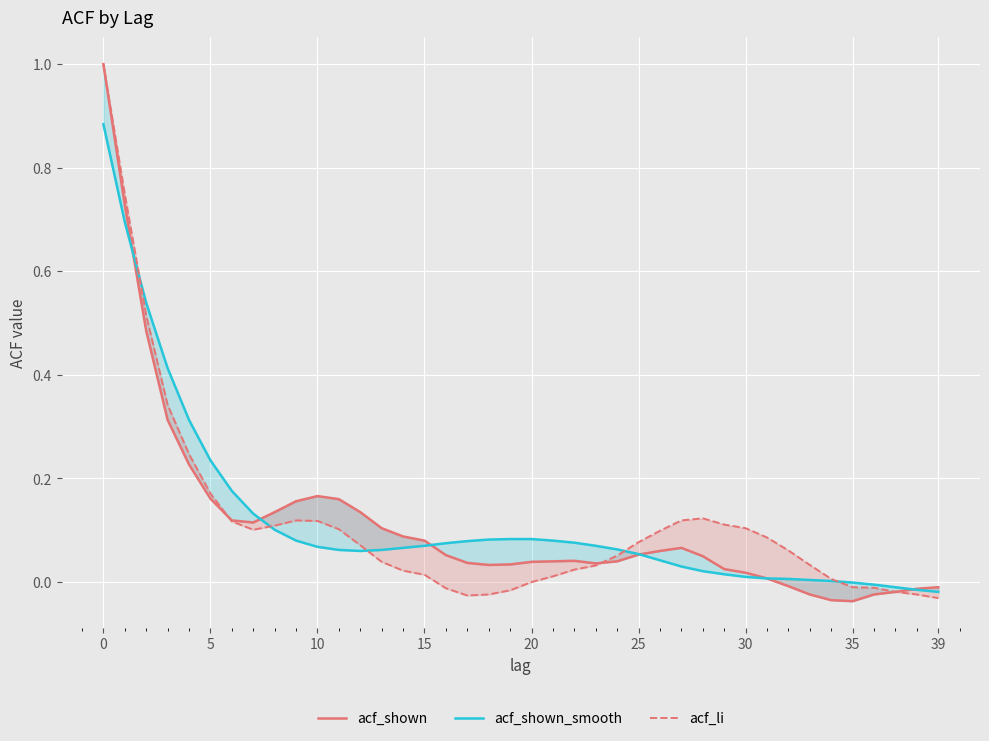

What is the difference between the maximum and minimum values in the acf_shown series?

1.0